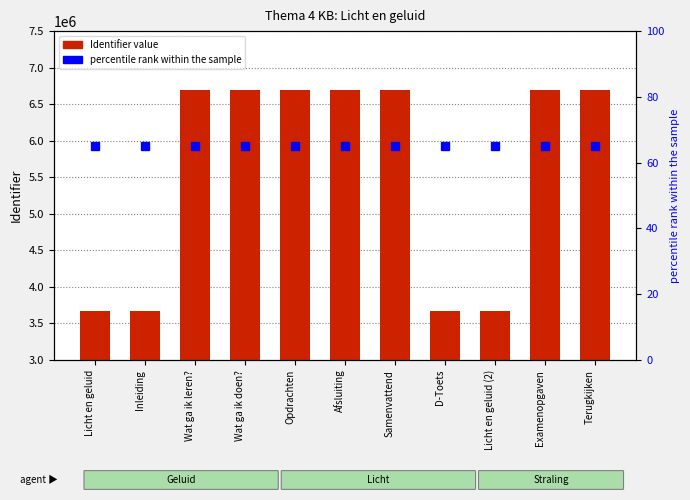

Are the bars grouped side by side (vs. stacked)?

Yes